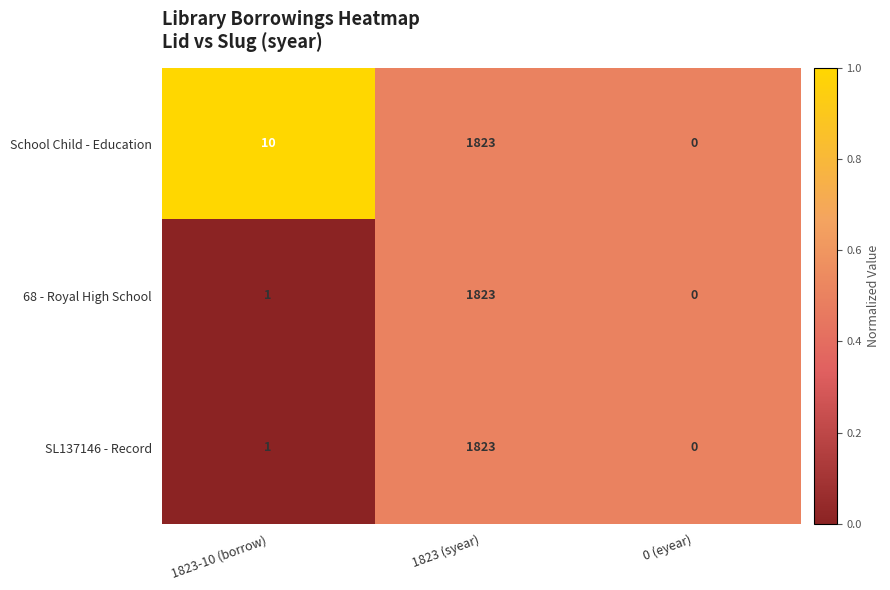

The SL137146 - Record series shows 0 at 1823-10 (borrow). True or false?

False